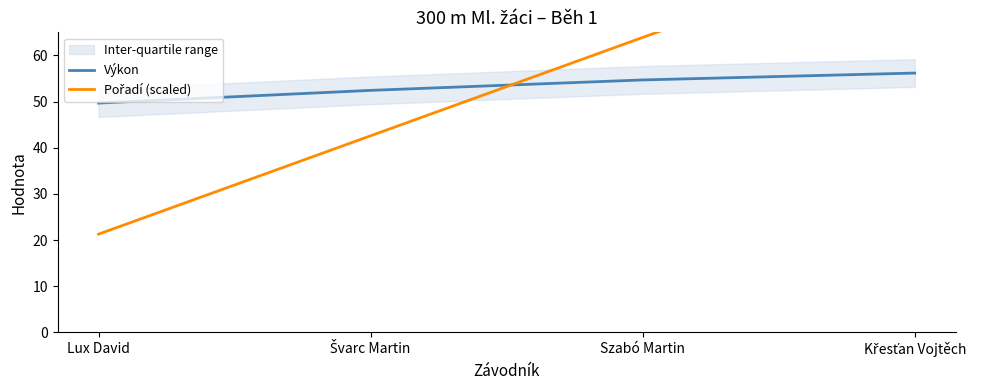

Which category has the lowest value in the Pořadí (scaled) series?

Lux David